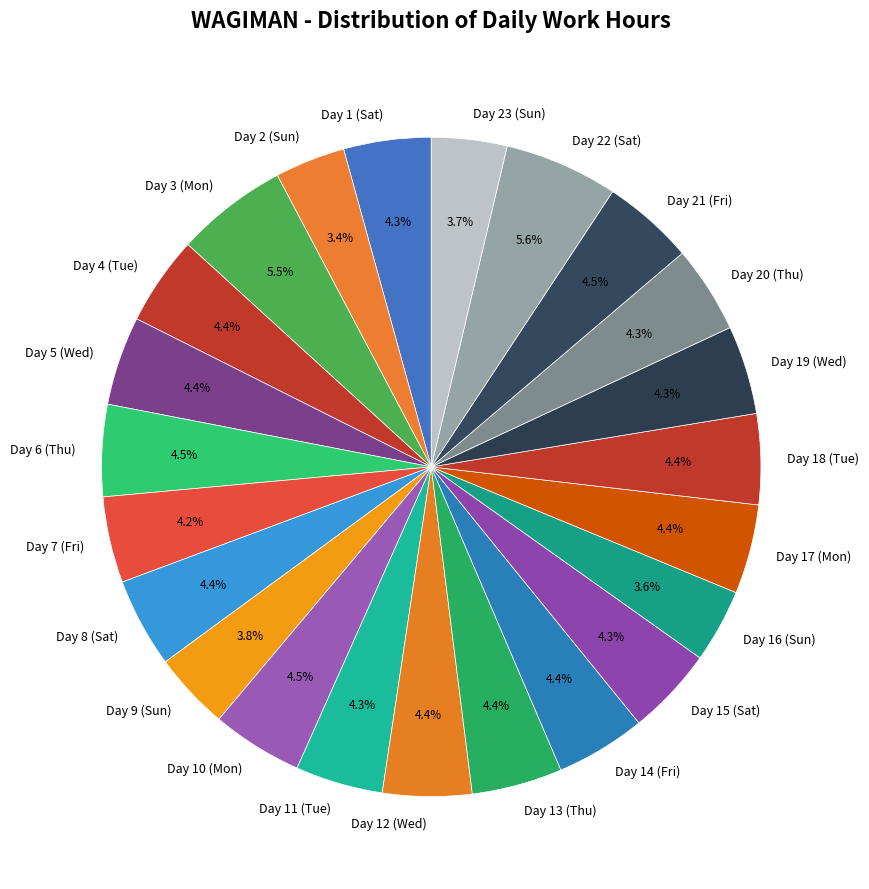

What percentage is the Day 20 (Thu) slice, to the nearest percent?

4%